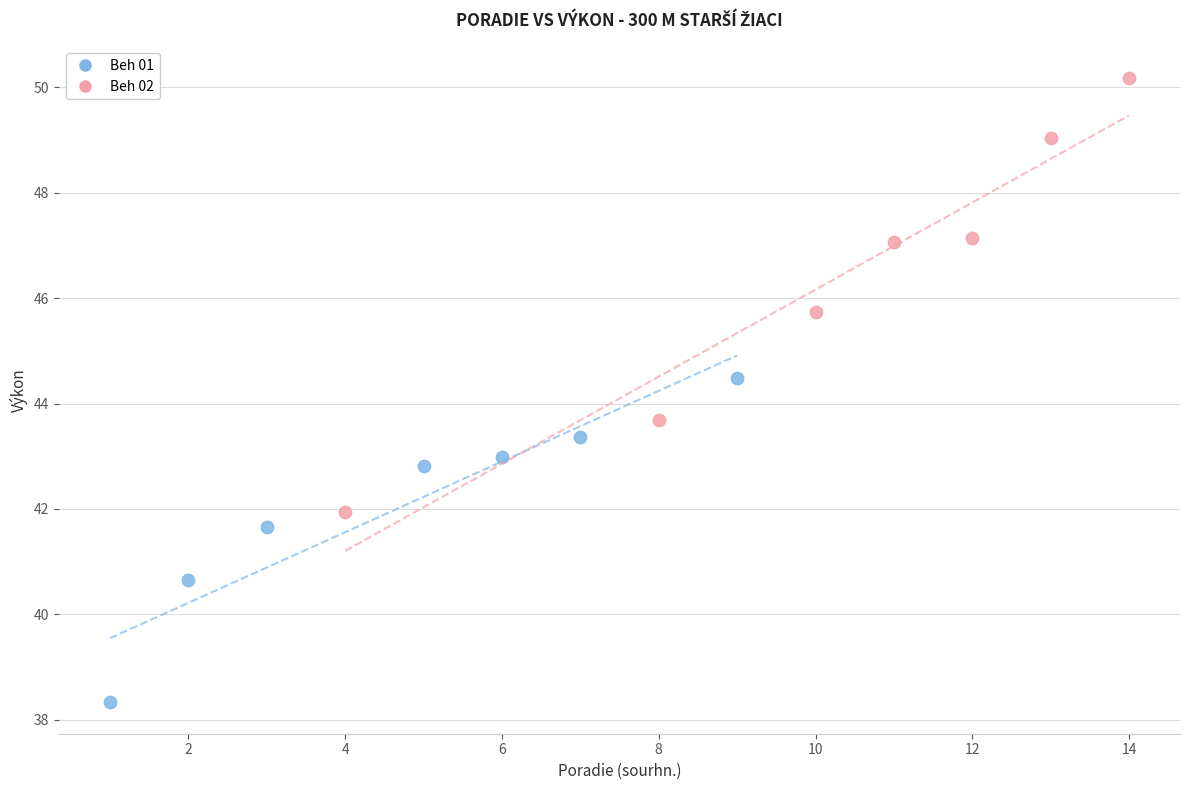

Which series has the largest Y range (max minus min)?

Beh 02